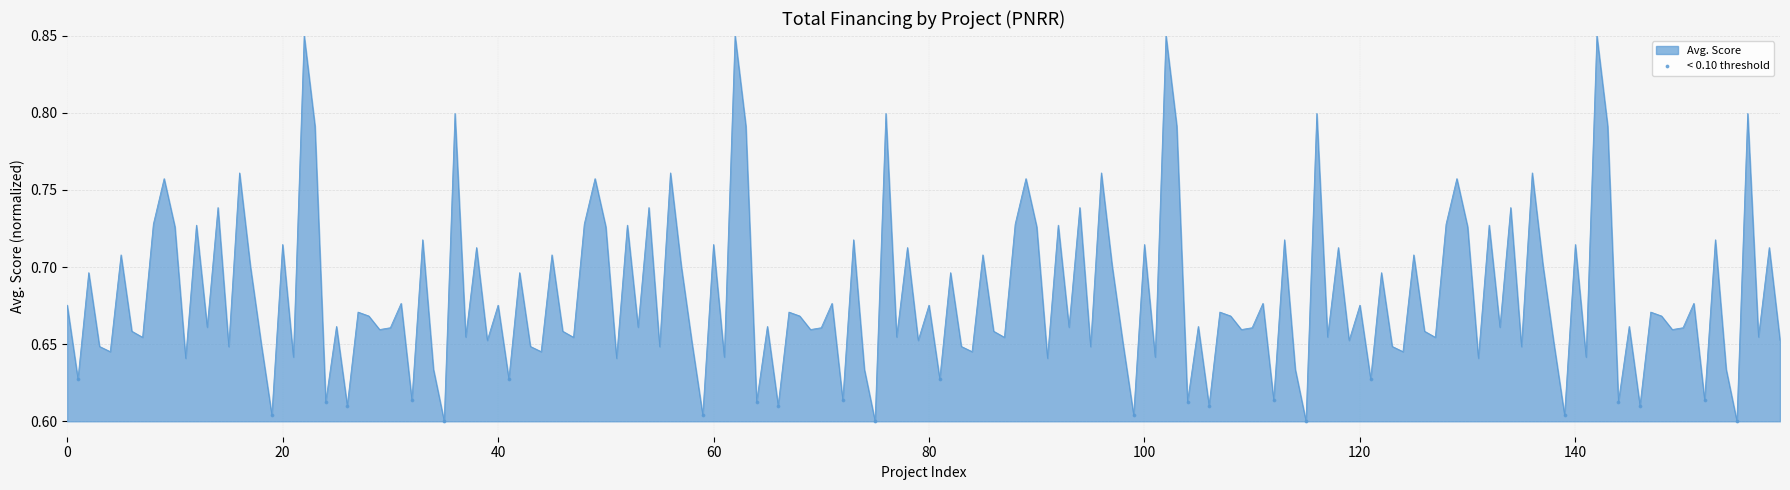

How many lines are shown in the chart?

1